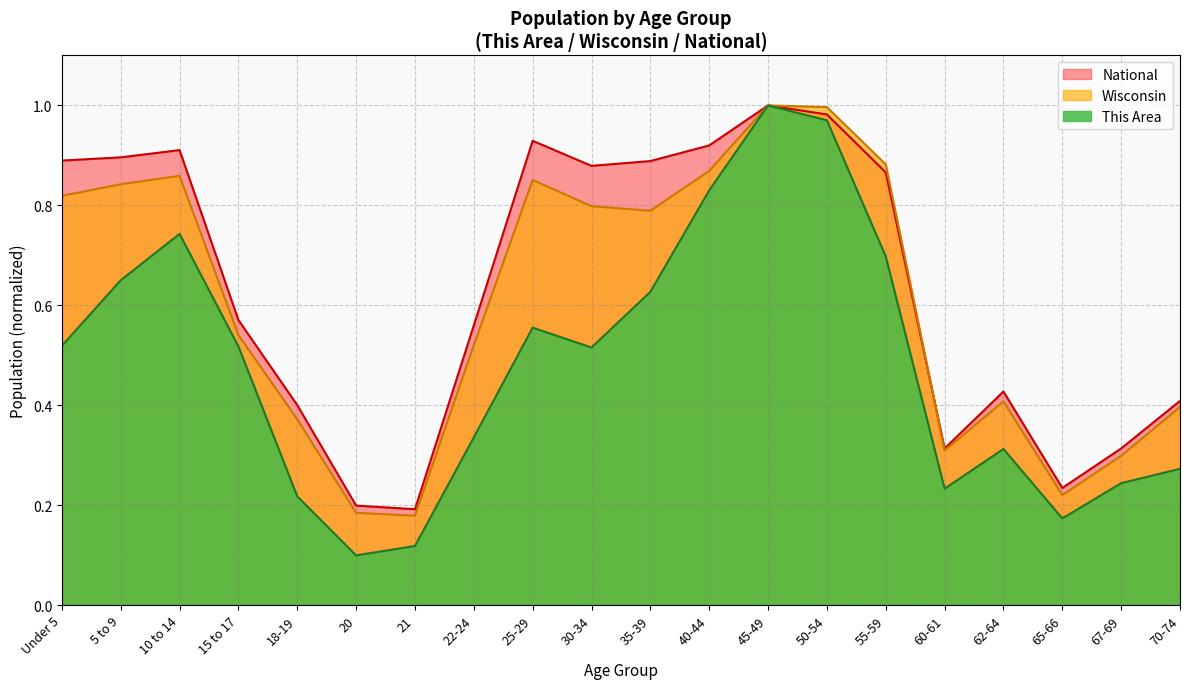

True or false: National and This Area cross at least once.

False